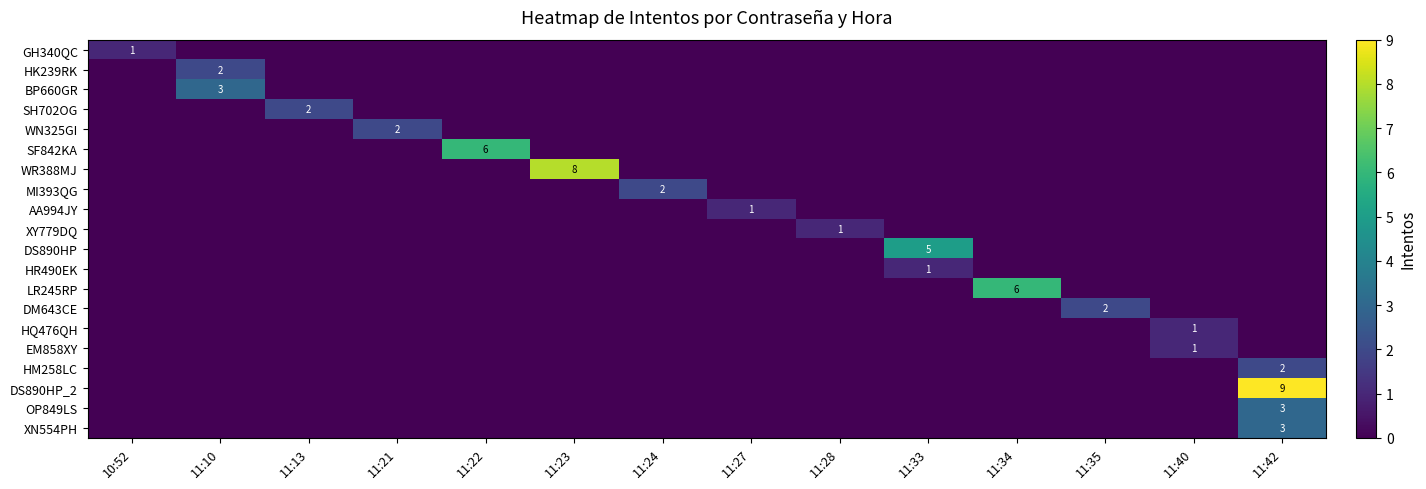

At which category is the sum across all series the highest?

11:42